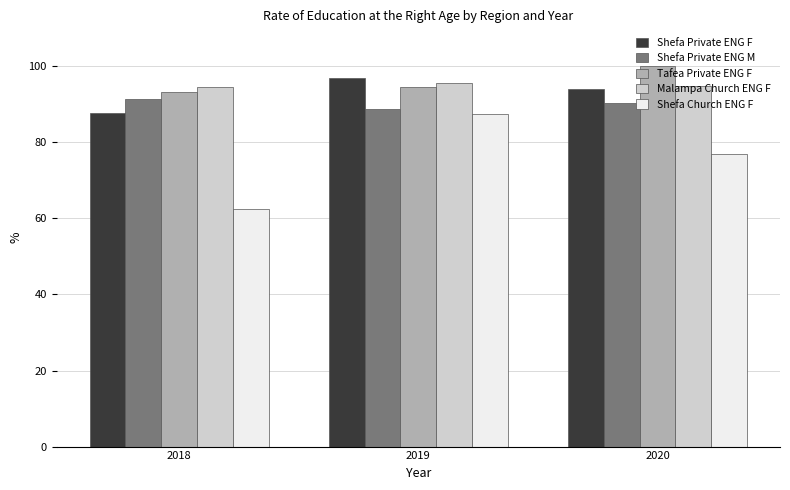

Read the Shefa Private ENG M value at 2018.

91.3